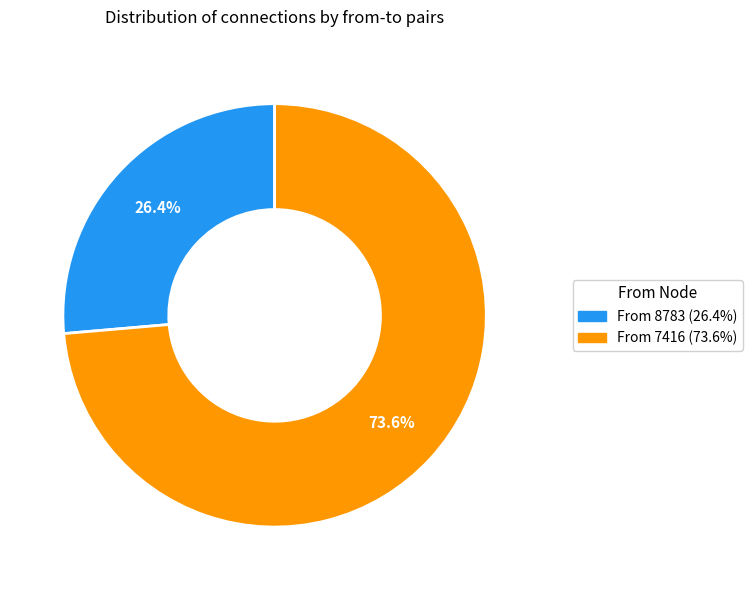

Is there a majority slice in this chart?

Yes